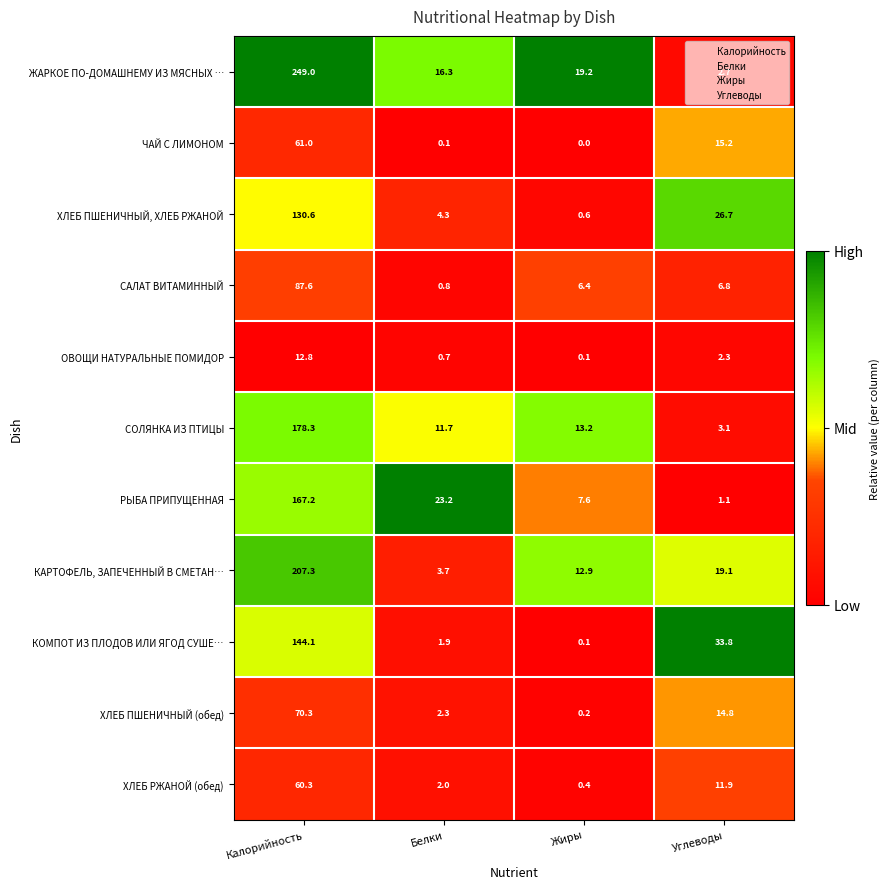

The value of ЖАРКОЕ ПО-ДОМАШНЕМУ ИЗ МЯСНЫХ … at Жиры is 19.2. True or false?

True